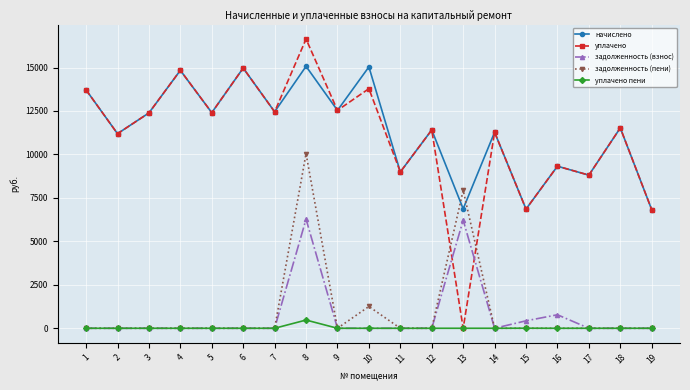

Does the chart have visible grid lines?

Yes